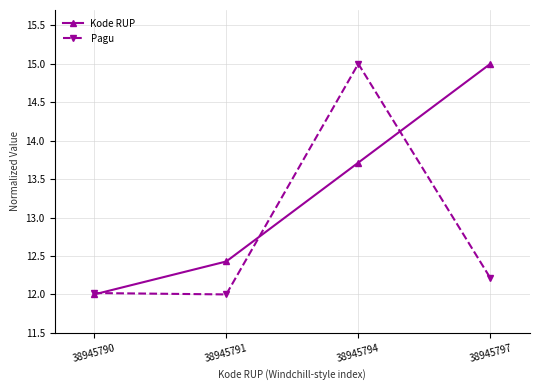

What is the total value across all series at 38945791?

24.4